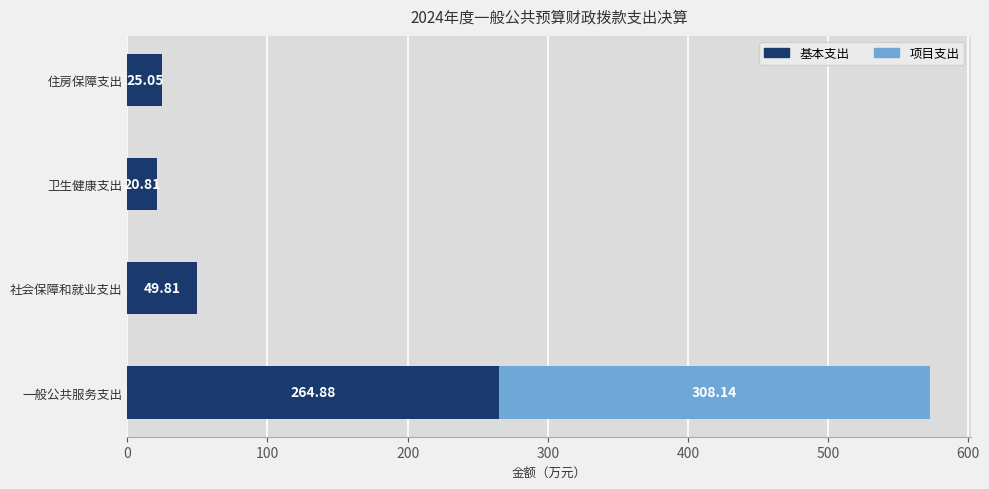

What is the average value of the 基本支出 series?

90.1